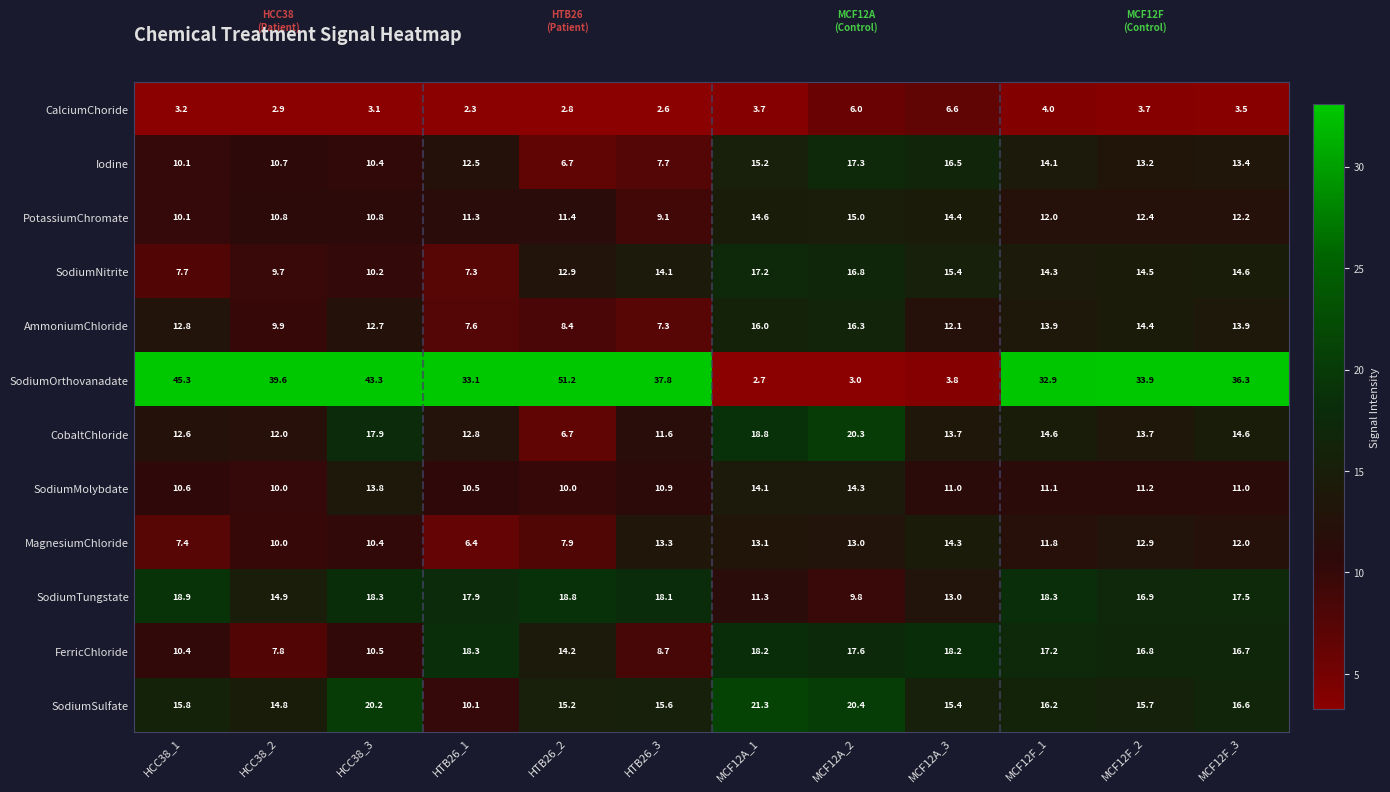

True or false: SodiumOrthovanadate has a value of 2.7 at MCF12A_1.

True